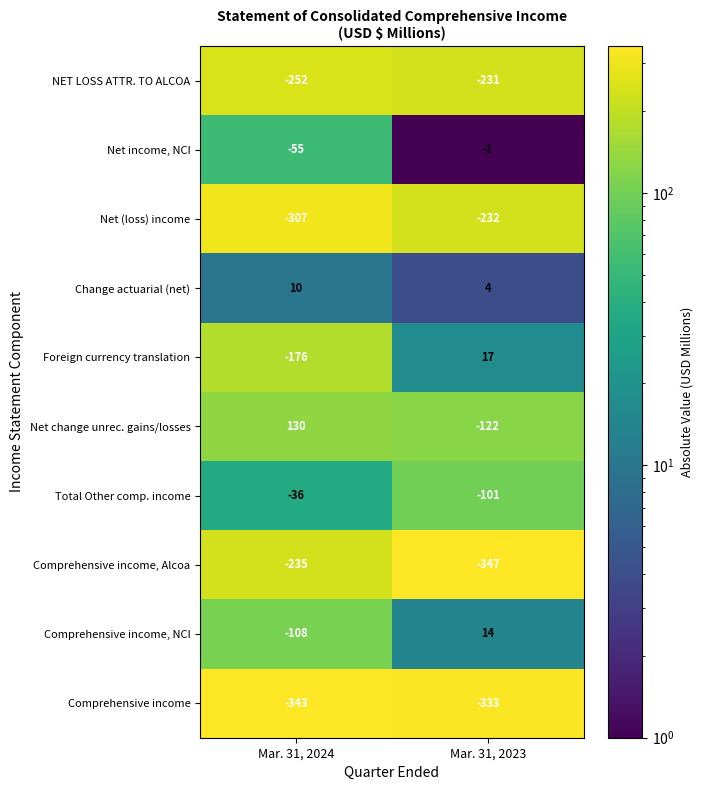

What is the sum of the Comprehensive income values at Mar. 31, 2024 and Mar. 31, 2023?

-676